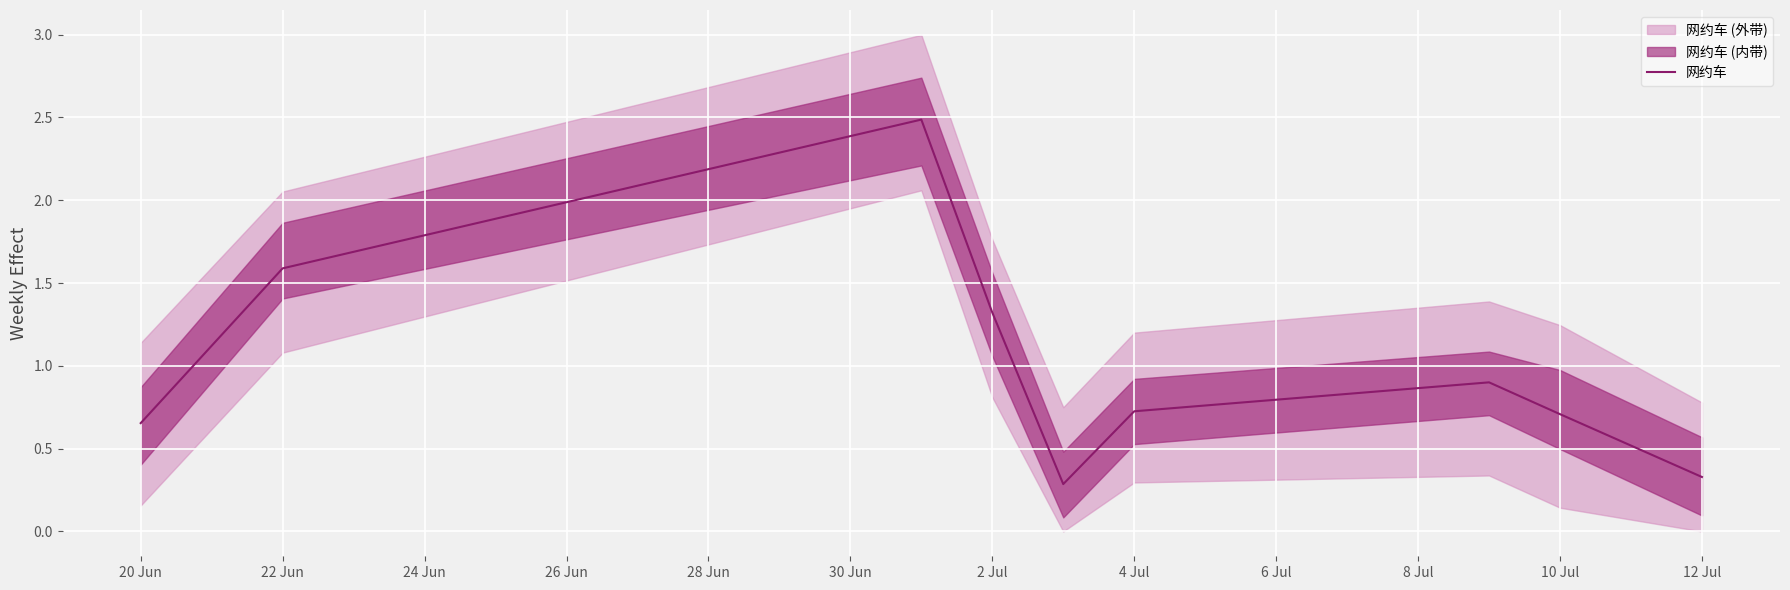

The value of 网约车 at 22 Jun is 1.6. True or false?

True